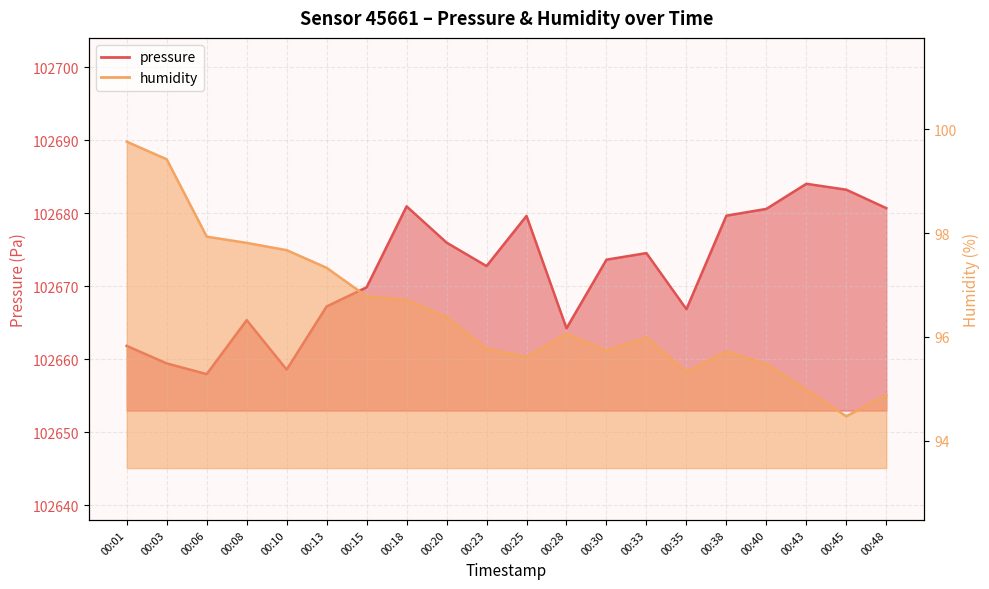

Reading left to right, list all the values displayed in this chart.

pressure: 00:01=102661.8	00:03=102659.4	00:06=102657.9	00:08=102665.3	00:10=102658.6	00:13=102667.2	00:15=102669.8	00:18=102680.9	00:20=102676.0	00:23=102672.8	00:25=102679.6	00:28=102664.2	00:30=102673.6	00:33=102674.5	00:35=102666.8	00:38=102679.7	00:40=102680.6	00:43=102684.0	00:45=102683.2	00:48=102680.7
humidity: 00:01=99.8	00:03=99.4	00:06=97.9	00:08=97.8	00:10=97.7	00:13=97.3	00:15=96.8	00:18=96.7	00:20=96.4	00:23=95.8	00:25=95.6	00:28=96.1	00:30=95.7	00:33=96.0	00:35=95.3	00:38=95.7	00:40=95.5	00:43=95.0	00:45=94.5	00:48=94.9